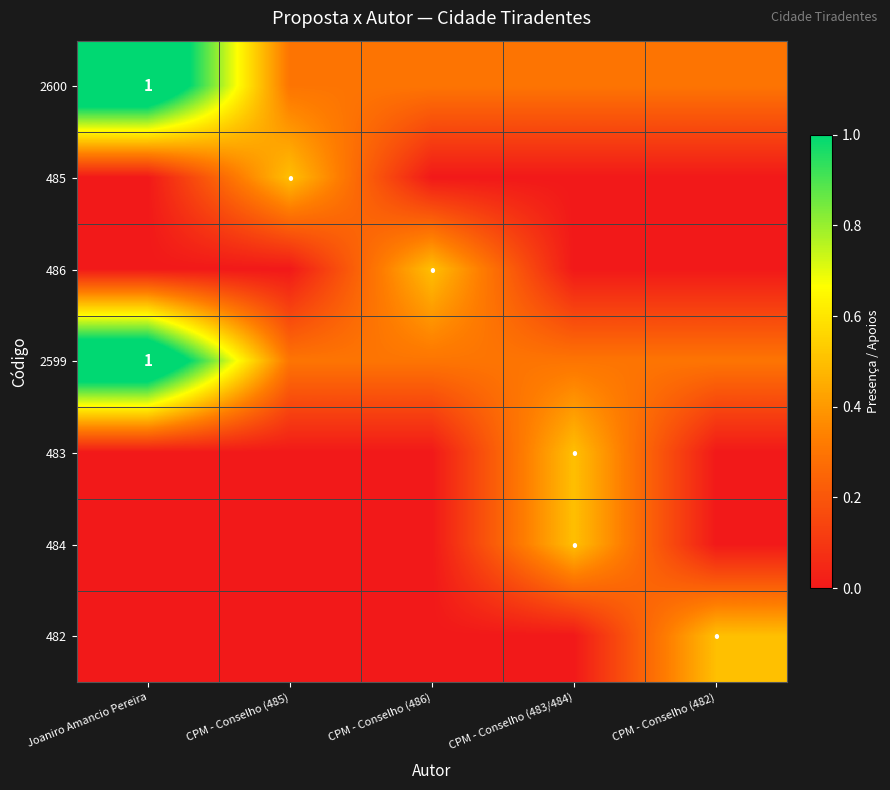

How many values in 484 are above zero?

1